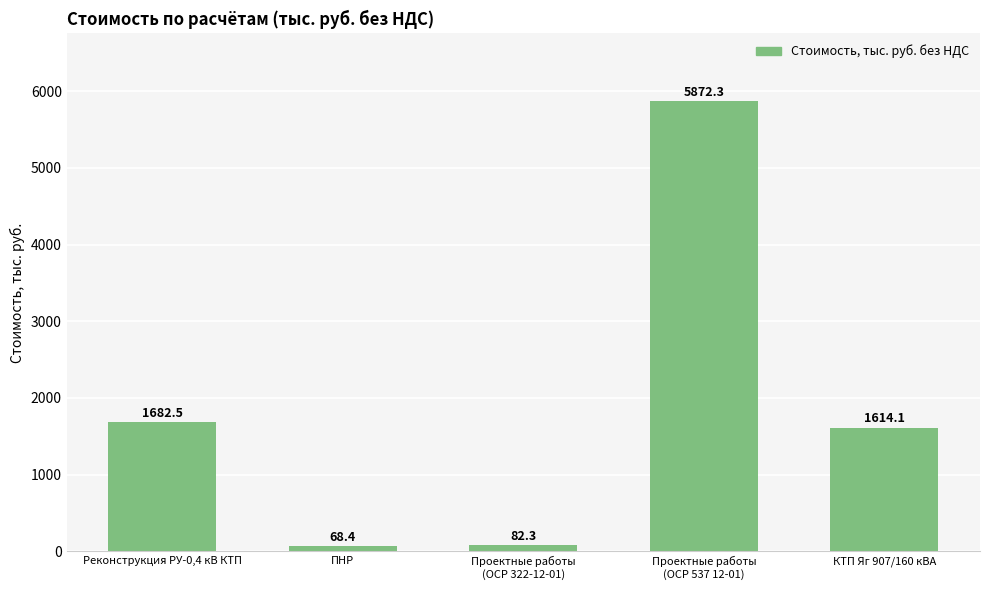

What is the sum of all values?

9319.7